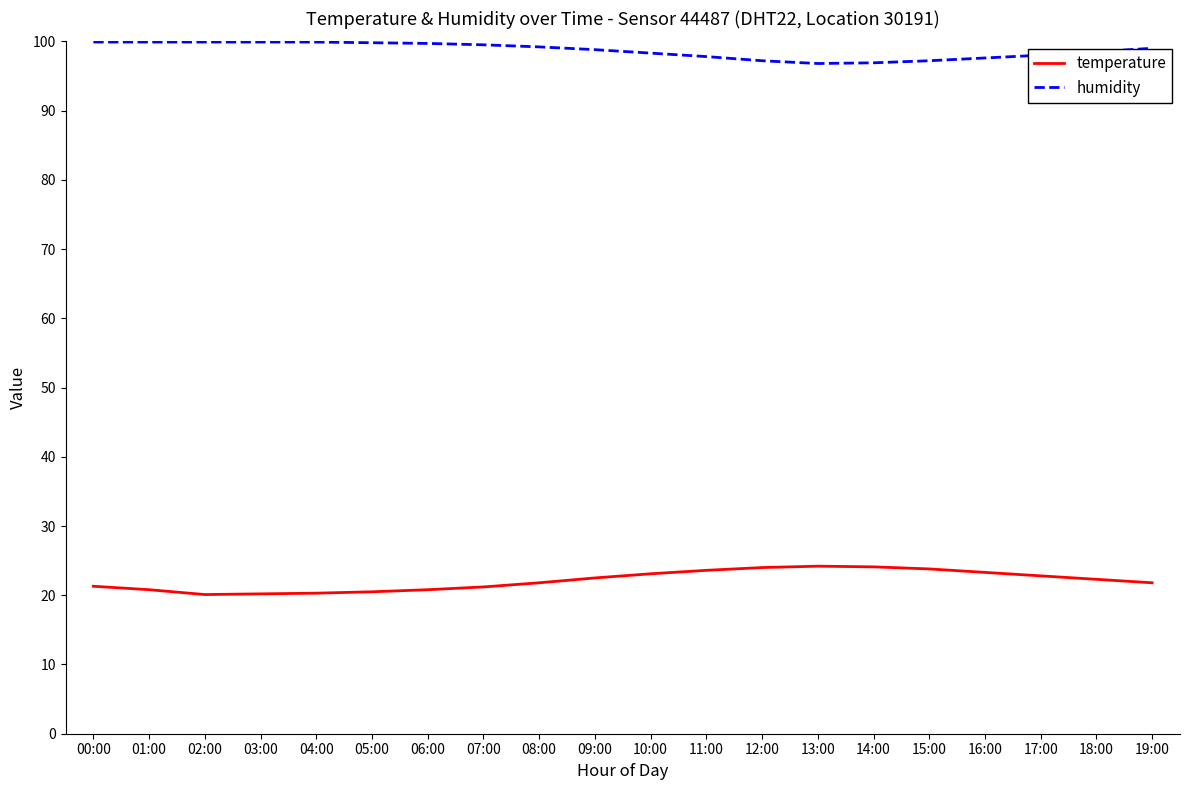

The humidity series shows 97.2 at 15:00. True or false?

True